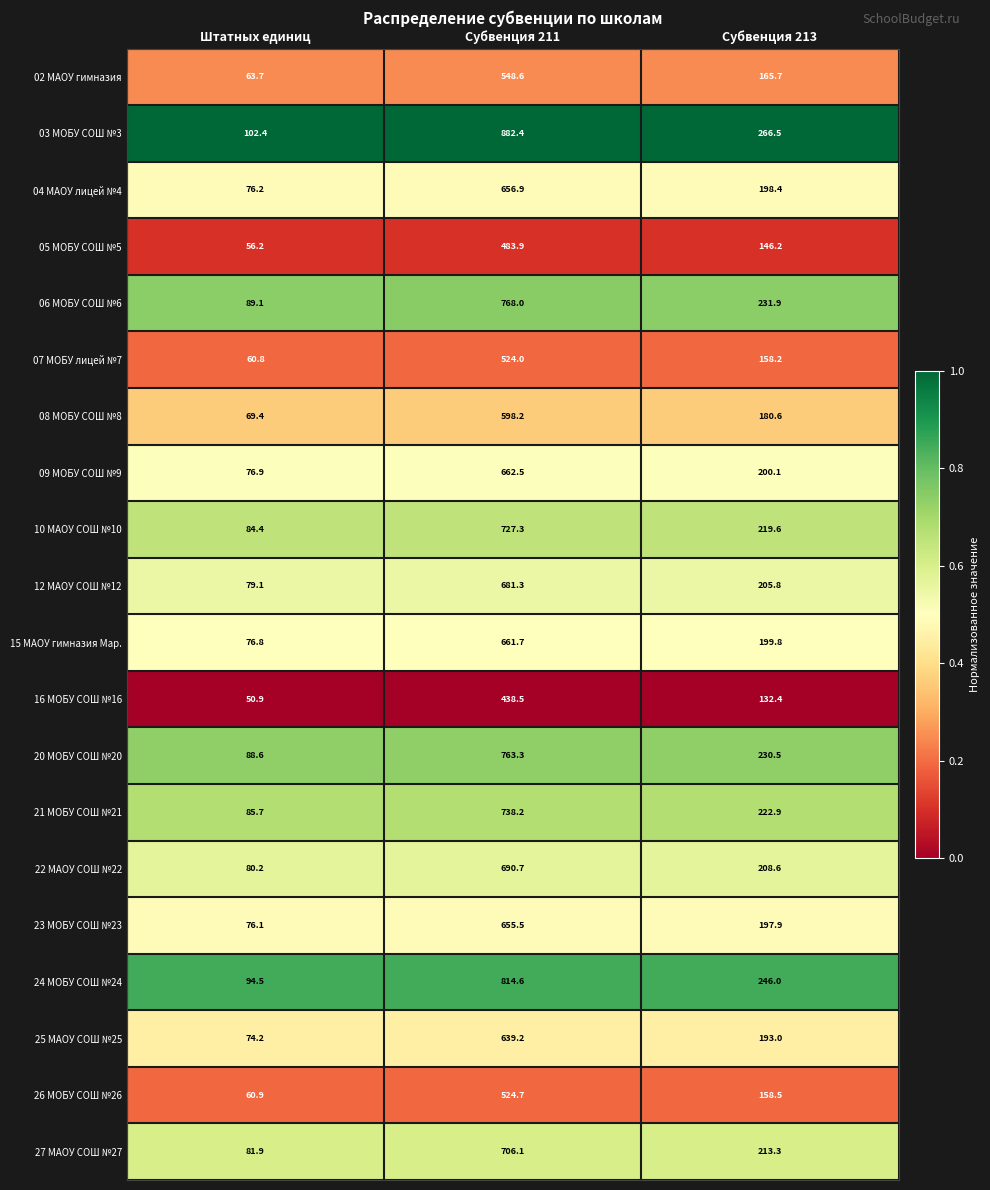

Which series has the largest total across all categories?

03 МОБУ СОШ №3